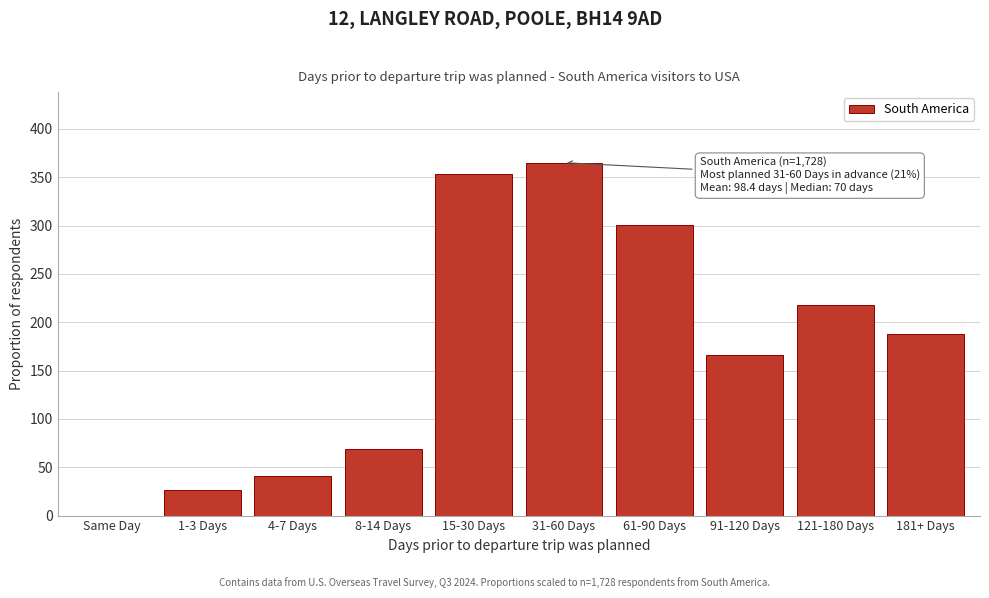

Reading left to right, transcribe all the data shown in this chart.

Same Day=0	1-3 Days=26	4-7 Days=41	8-14 Days=69	15-30 Days=353	31-60 Days=365	61-90 Days=301	91-120 Days=166	121-180 Days=218	181+ Days=188